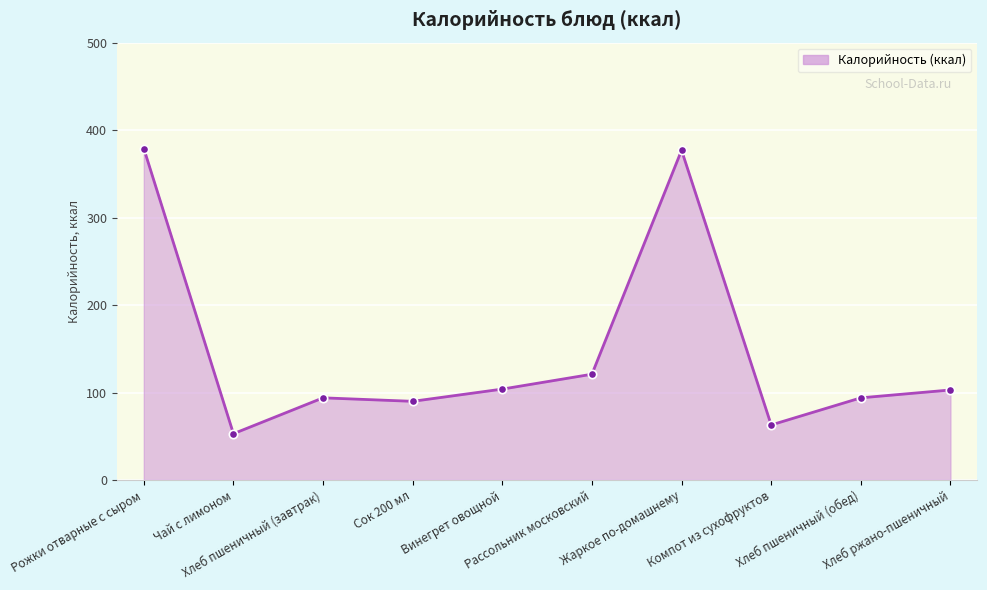

What is the maximum value shown in the chart?

379